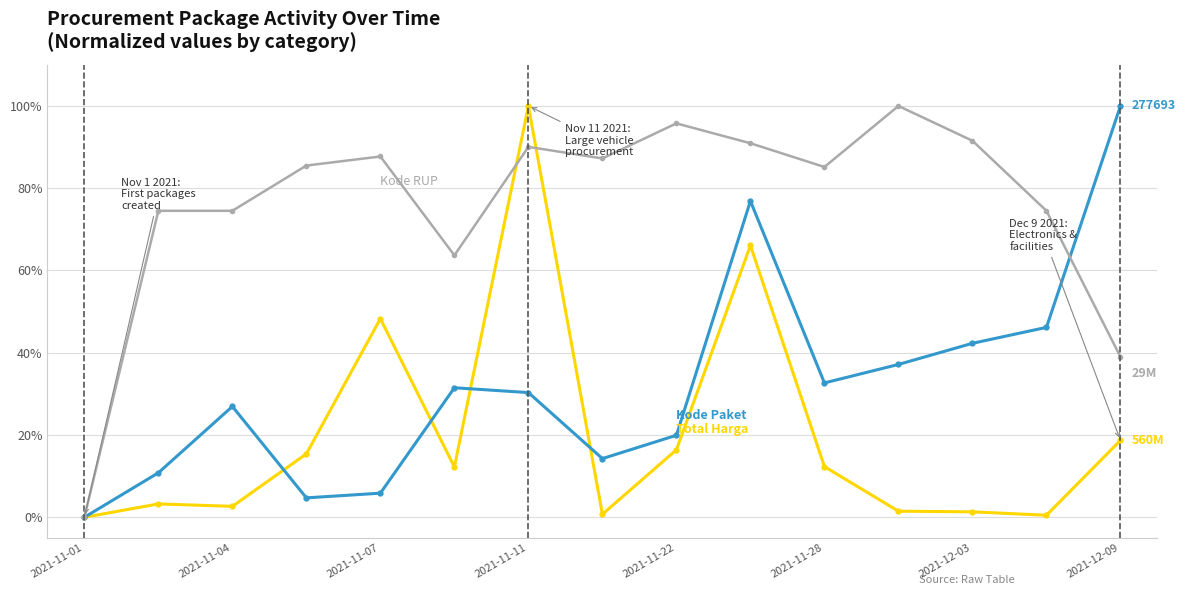

What is the greatest value displayed?

100.0